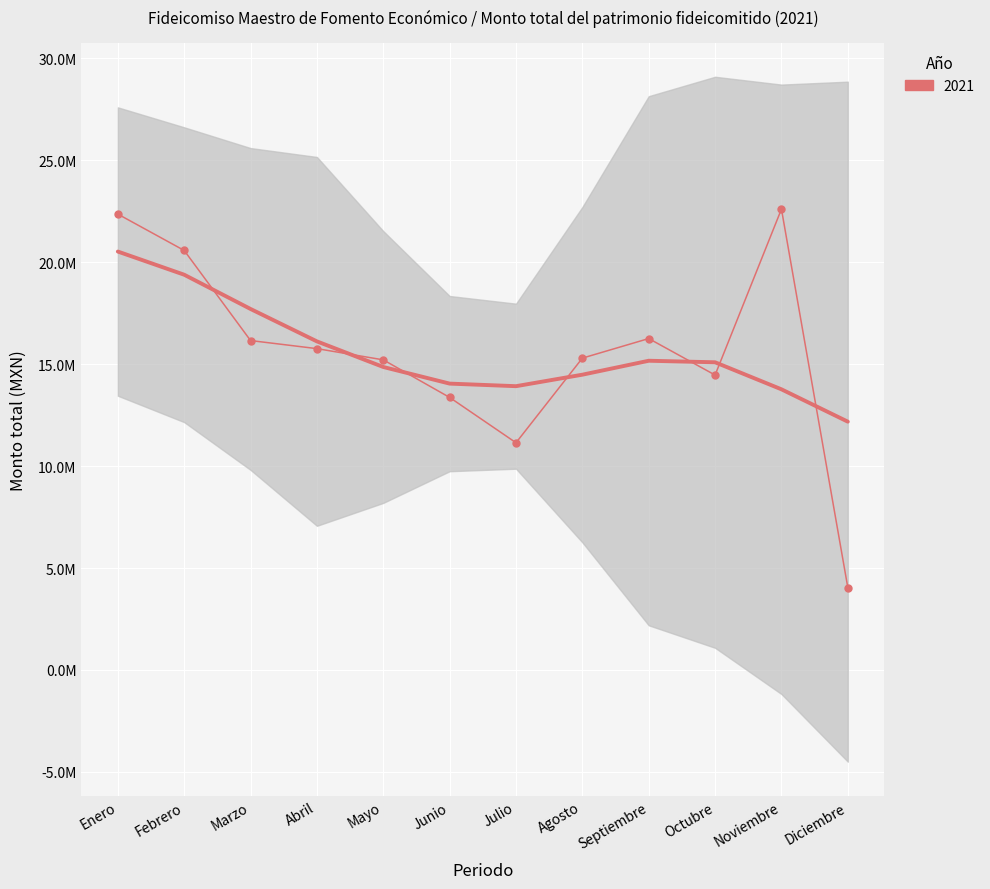

Rank the categories by value from lowest to highest.

Diciembre, Julio, Junio, Octubre, Mayo, Agosto, Abril, Marzo, Septiembre, Febrero, Enero, Noviembre